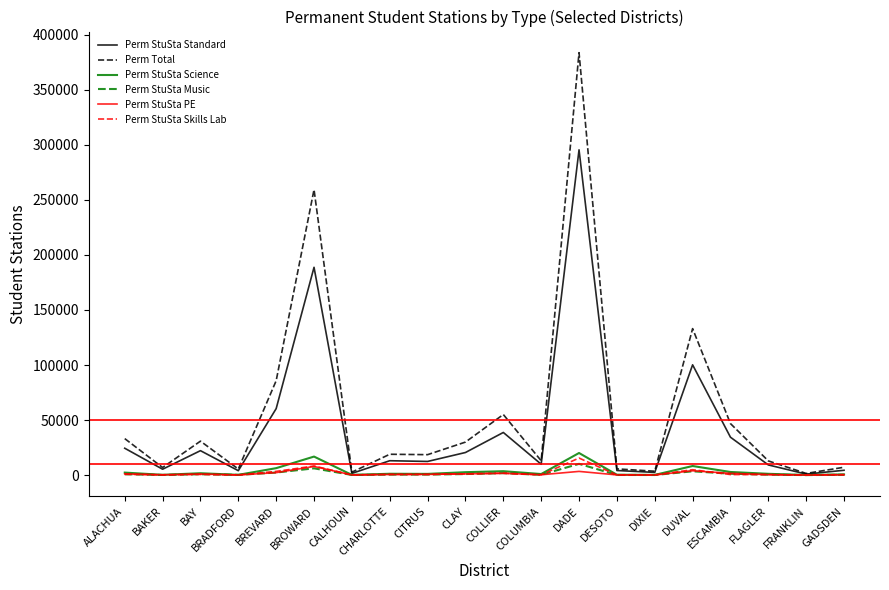

True or false: Perm StuSta Science has more than 2 points higher than both neighbors.

True